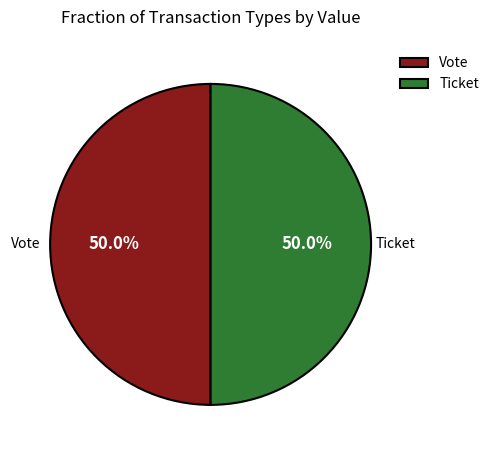

What portion of the pie excludes Vote?

50.0%